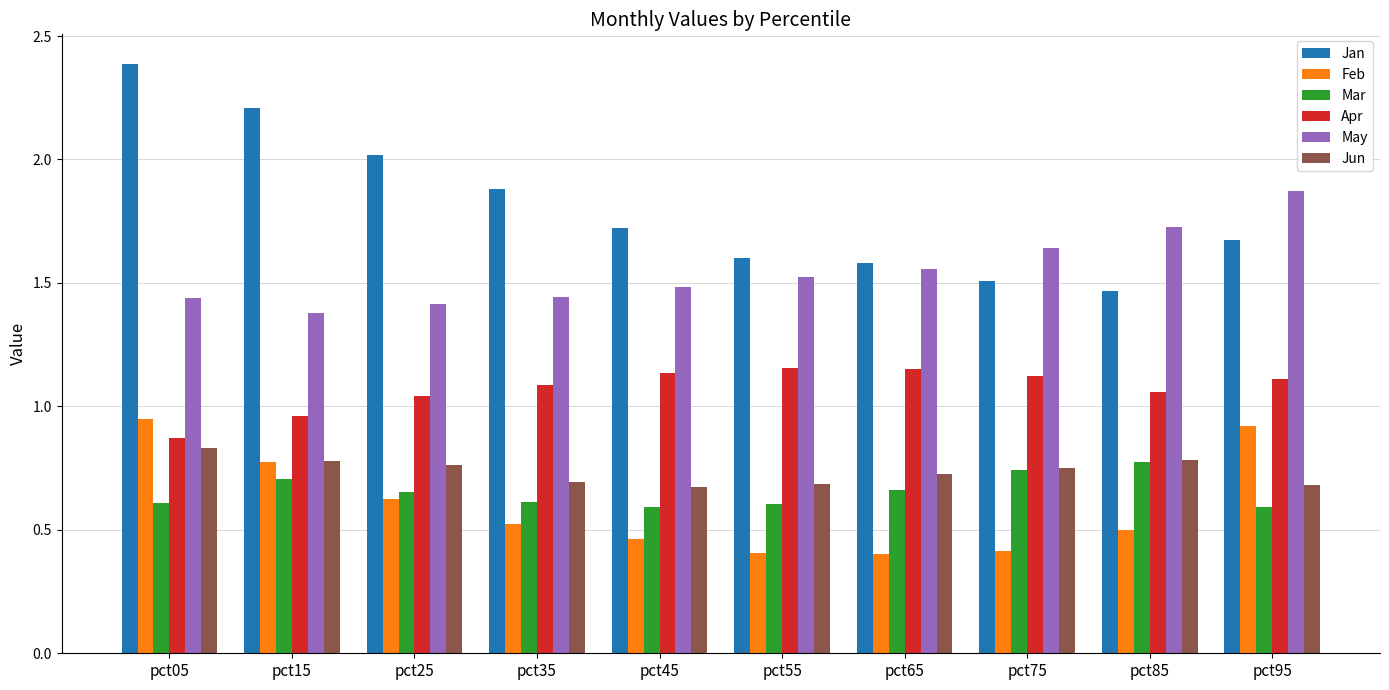

What is the difference between the highest and lowest values at pct05?

1.8